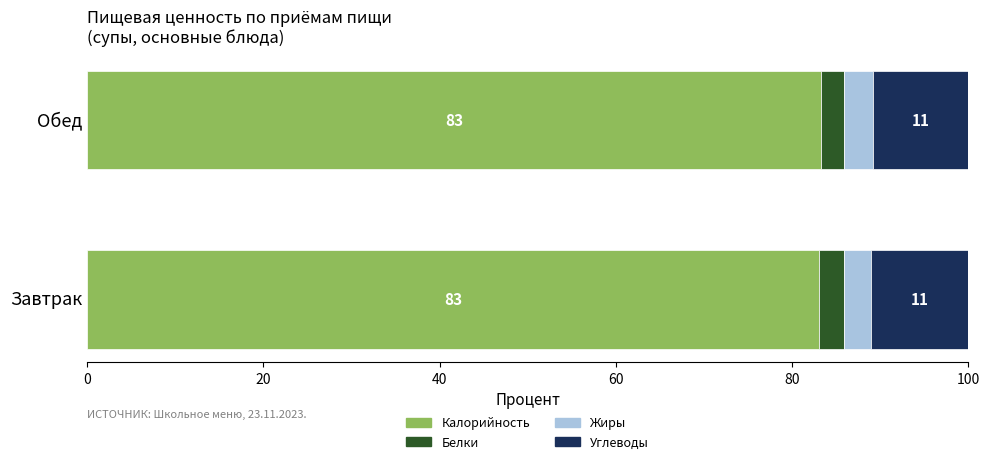

What is the highest value of the Калорийность series?

83.2